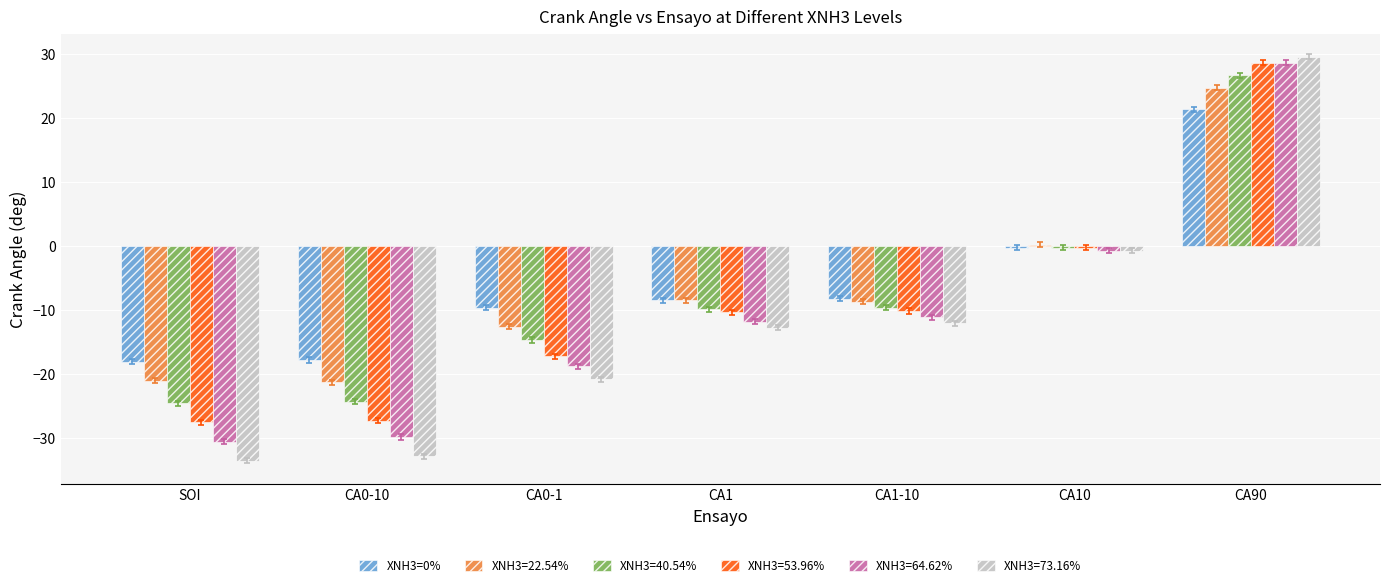

How many distinct data groups are displayed?

6